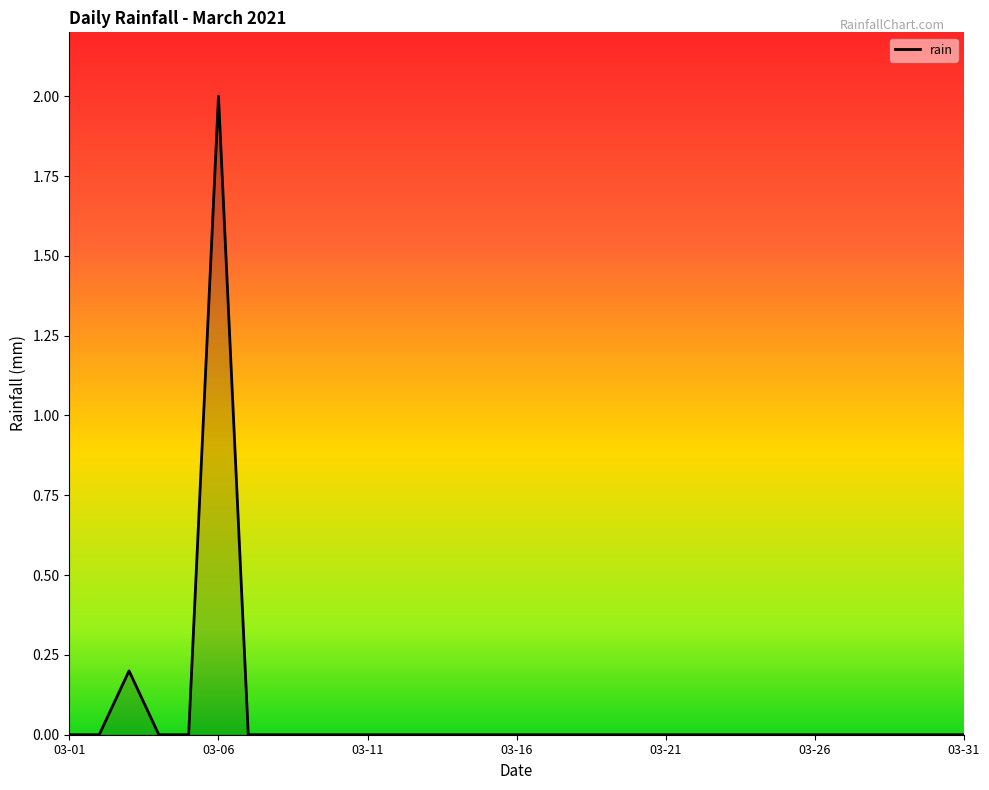

What is the maximum value shown in the chart?

2.0